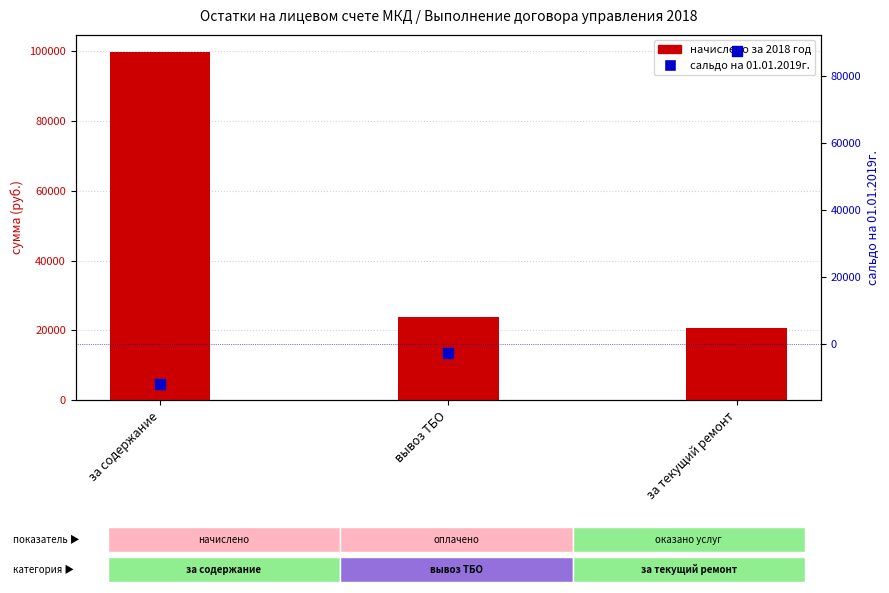

What is the total value across all series at за текущий ремонт?

107858.8